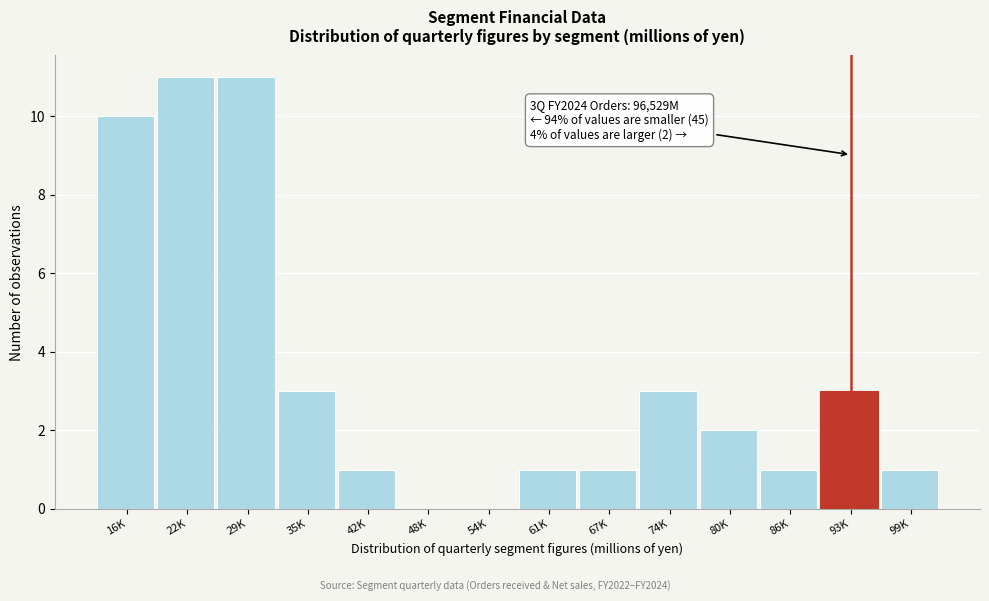

Reading left to right, transcribe all the data shown in this chart.

16K=10	22K=11	29K=11	35K=3	42K=1	48K=0	54K=0	61K=1	67K=1	74K=3	80K=2	86K=1	93K=3	99K=1